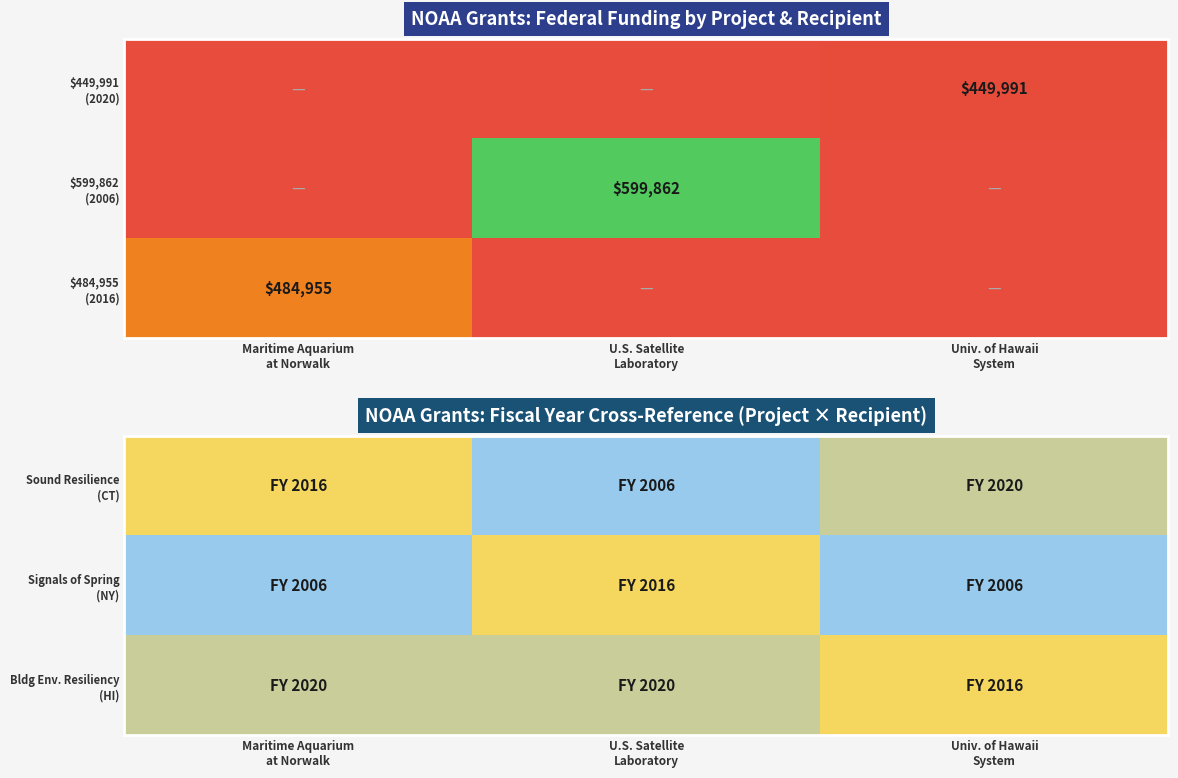

Count the Signals of Spring (NY) values in the range 2006 to 2016.

3